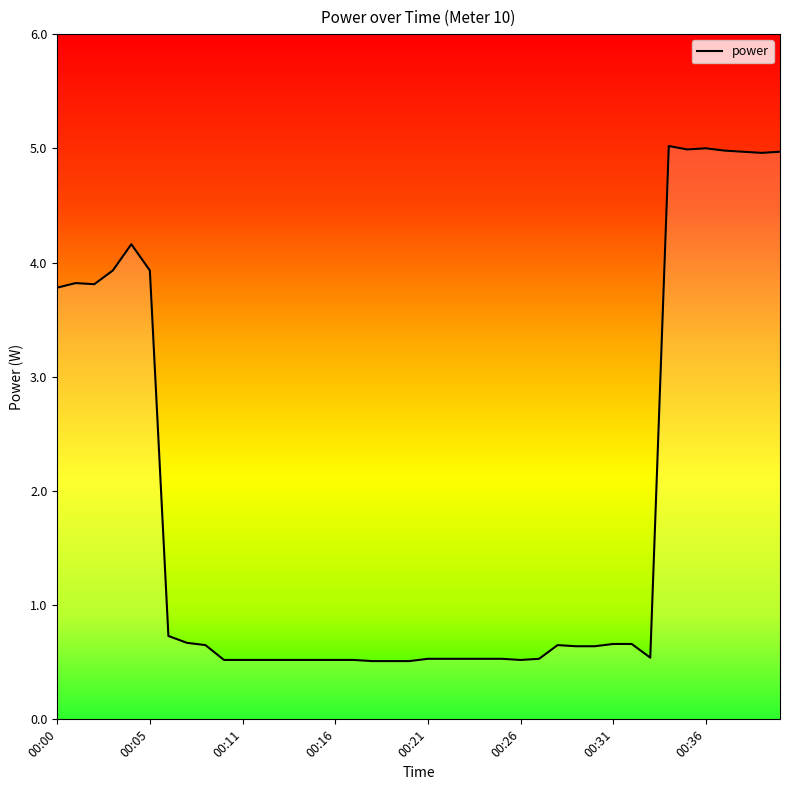

What is the difference between the maximum and minimum values?

4.5